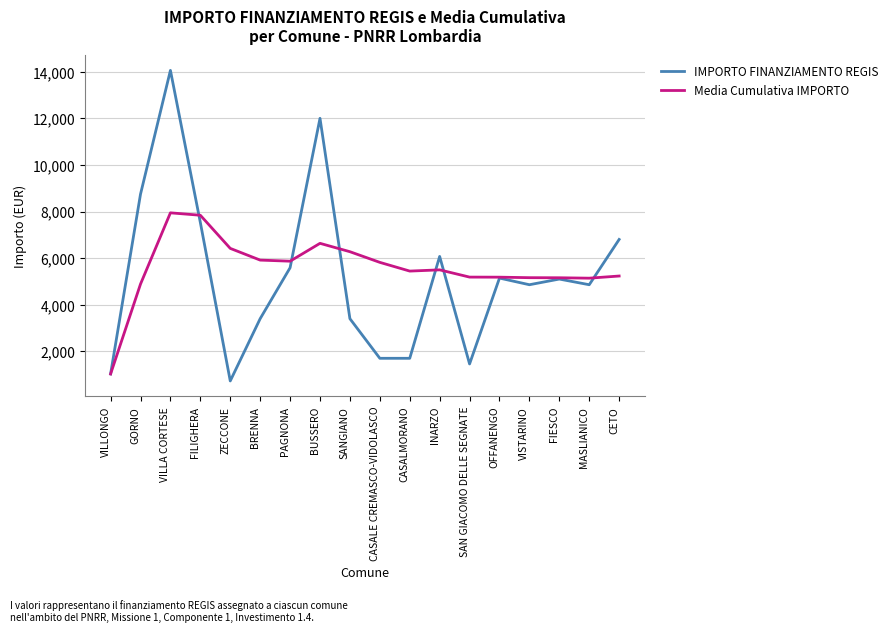

Between BRENNA and INARZO, which series saw the biggest shift?

IMPORTO FINANZIAMENTO REGIS